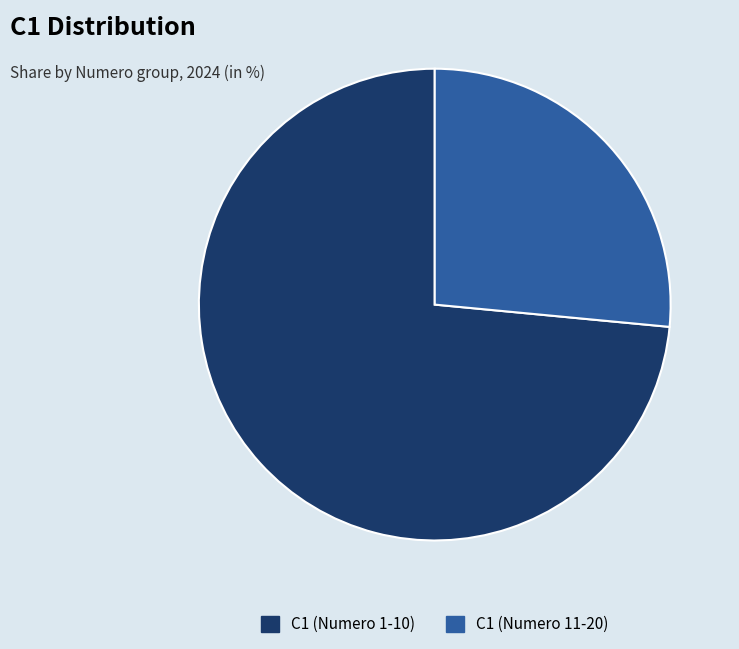

Do C1 (Numero 11-20) and C1 (Numero 1-10) together represent more than half of the pie?

Yes